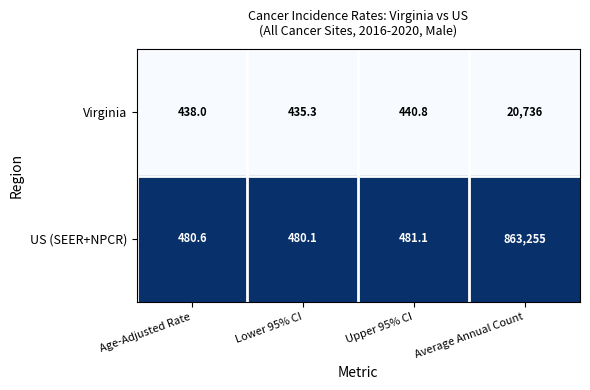

What is the maximum value for Virginia?

20736.0